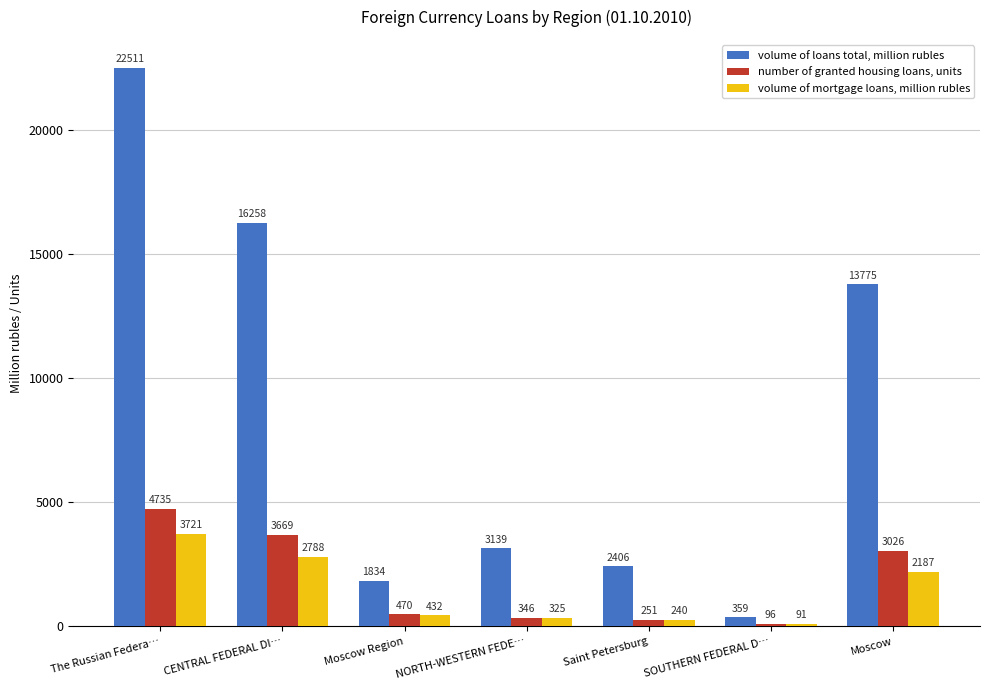

How many bars are there in total?

21